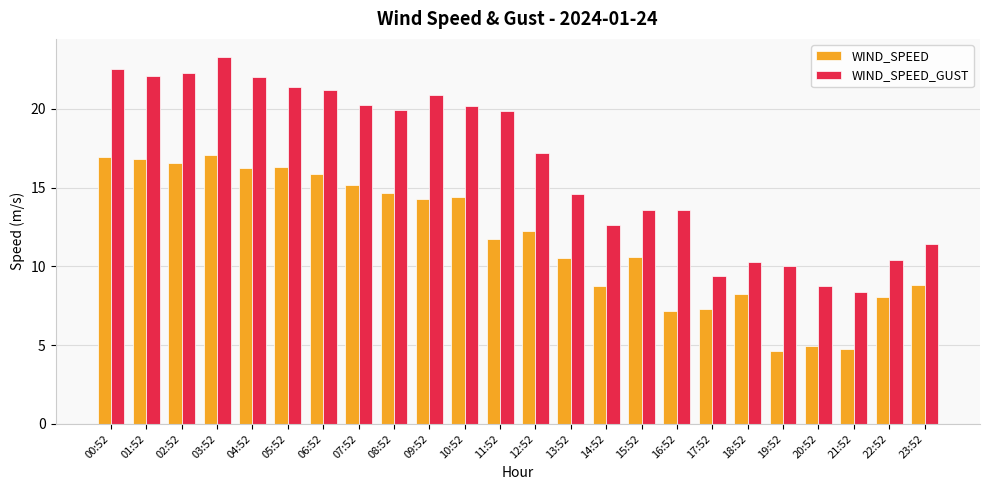

What is the average value of the WIND_SPEED series?

11.7